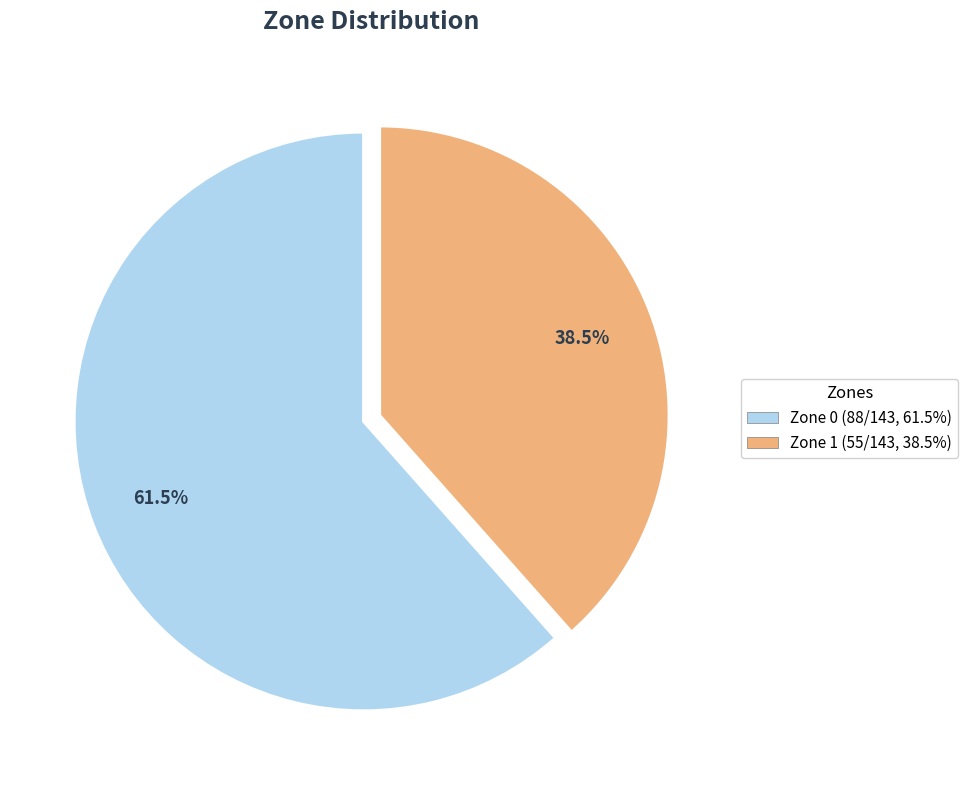

To the nearest percent, what is the combined percentage of Zone 0 and Zone 1?

100%